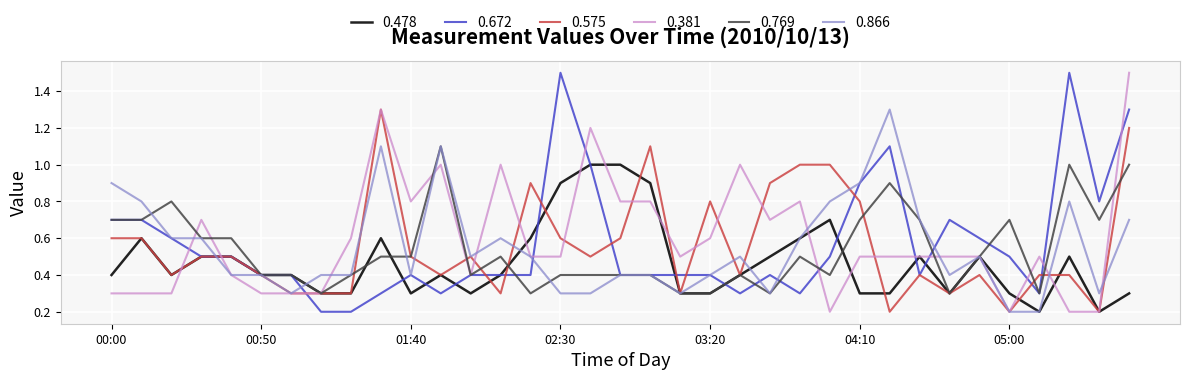

What is the highest value of the 0.672 series?

1.5